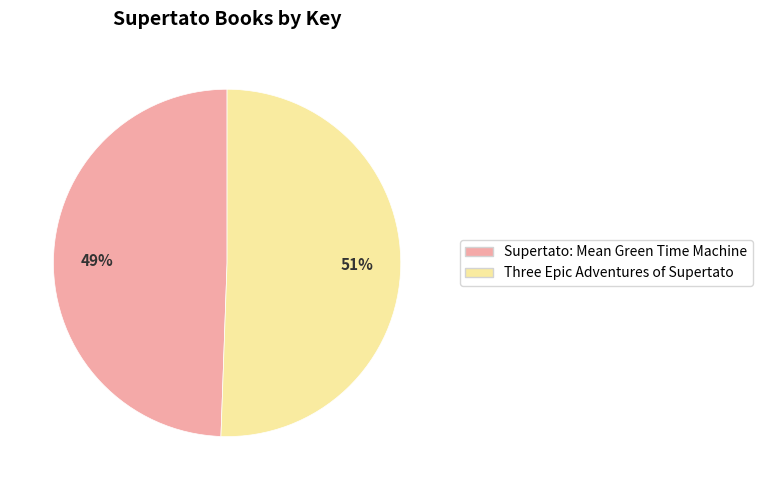

Is Supertato: Mean Green Time Machine the majority of the pie?

No